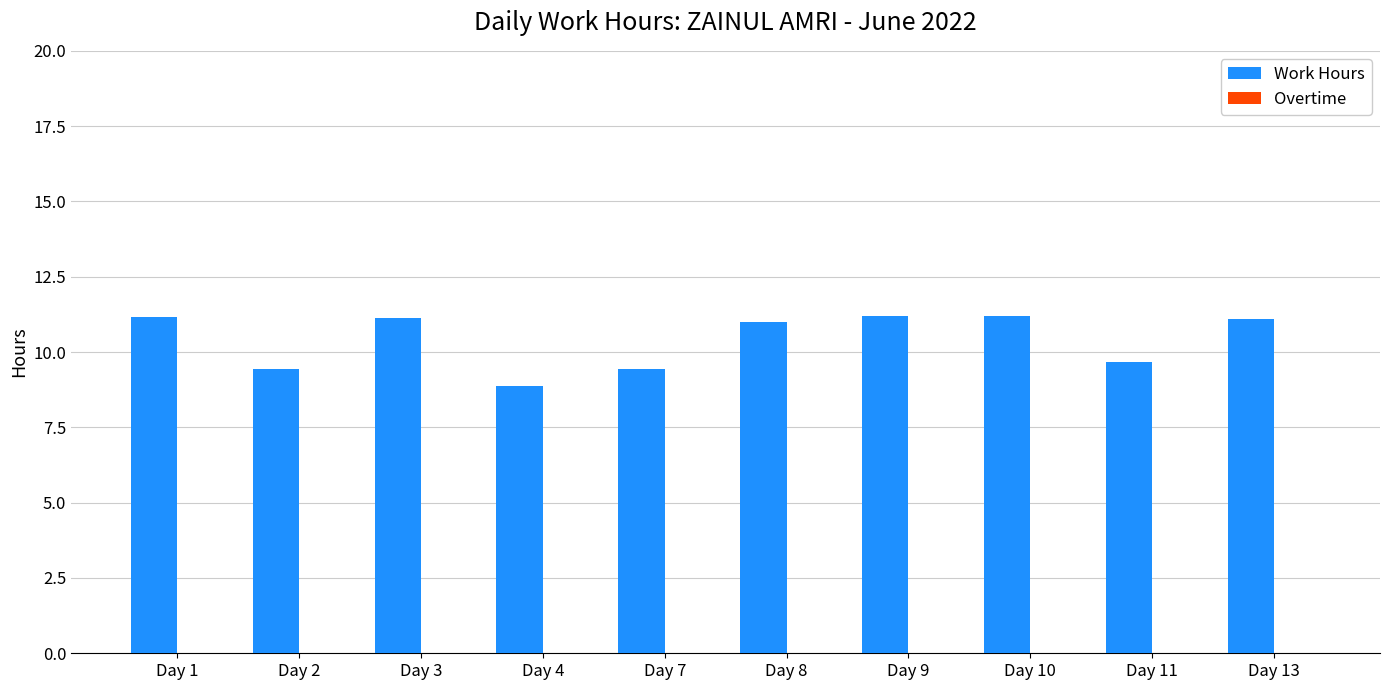

Is it true that the value at Day 11 is 16.7?

False